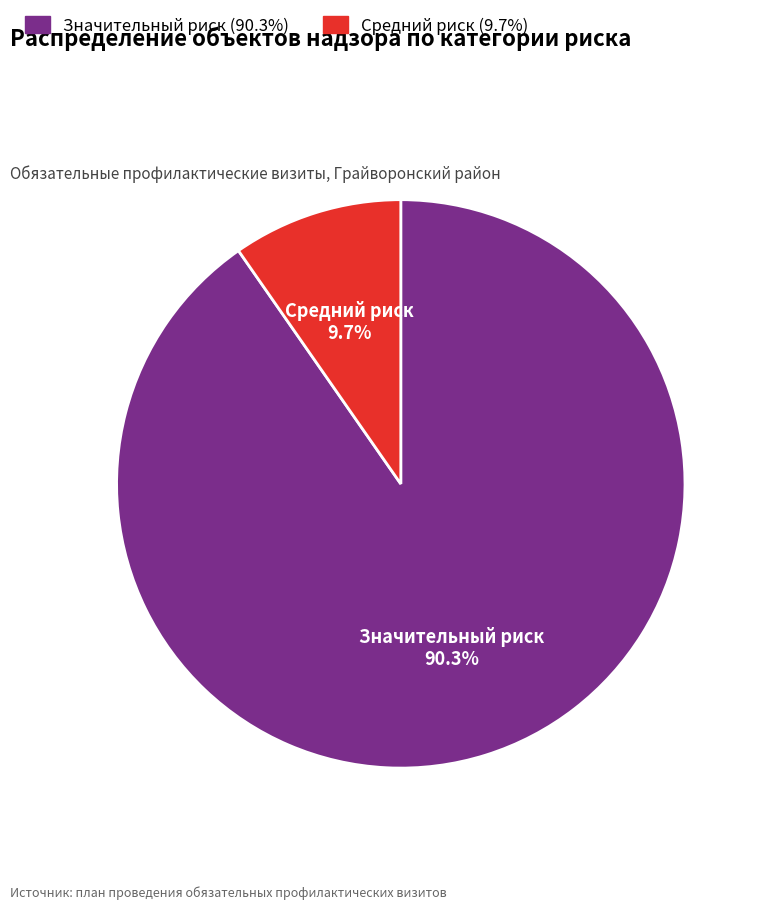

Between Значительный риск and Средний риск, which is larger?

Значительный риск